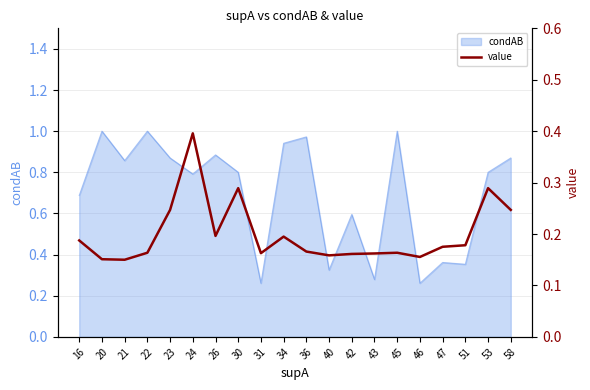

Rank the categories by value from lowest to highest.

21, 20, 46, 40, 42, 43, 31, 22, 45, 36, 47, 51, 16, 34, 26, 23, 58, 30, 53, 24